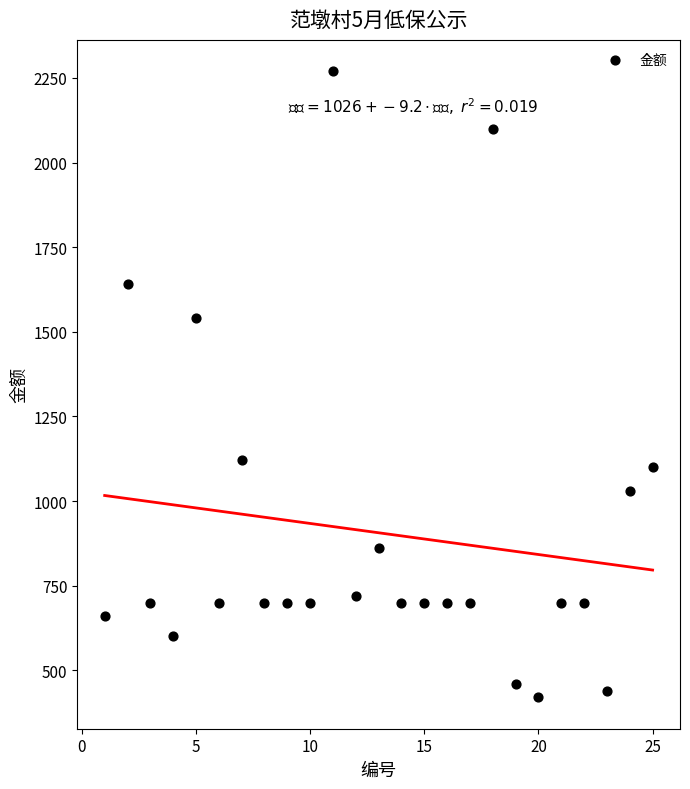

What Y value in the scatter plot is closest to 1345?

1540